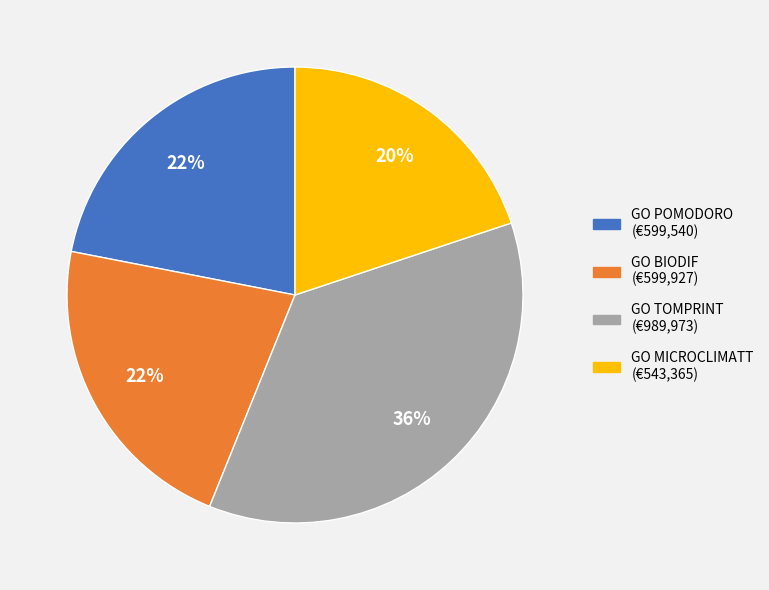

Between GO TOMPRINT and GO POMODORO, which is larger?

GO TOMPRINT